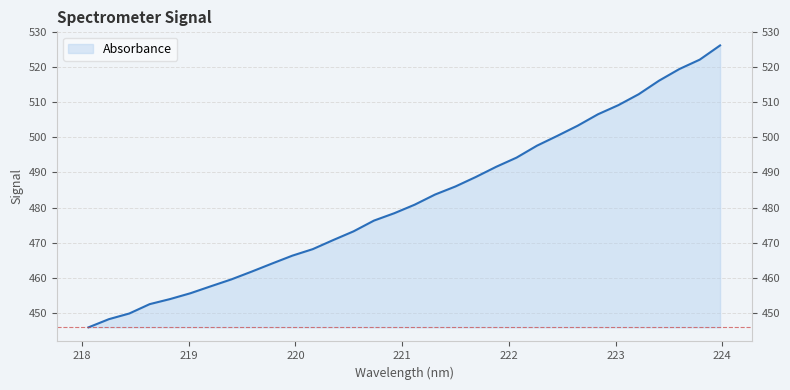

How many values exceed 480?

16